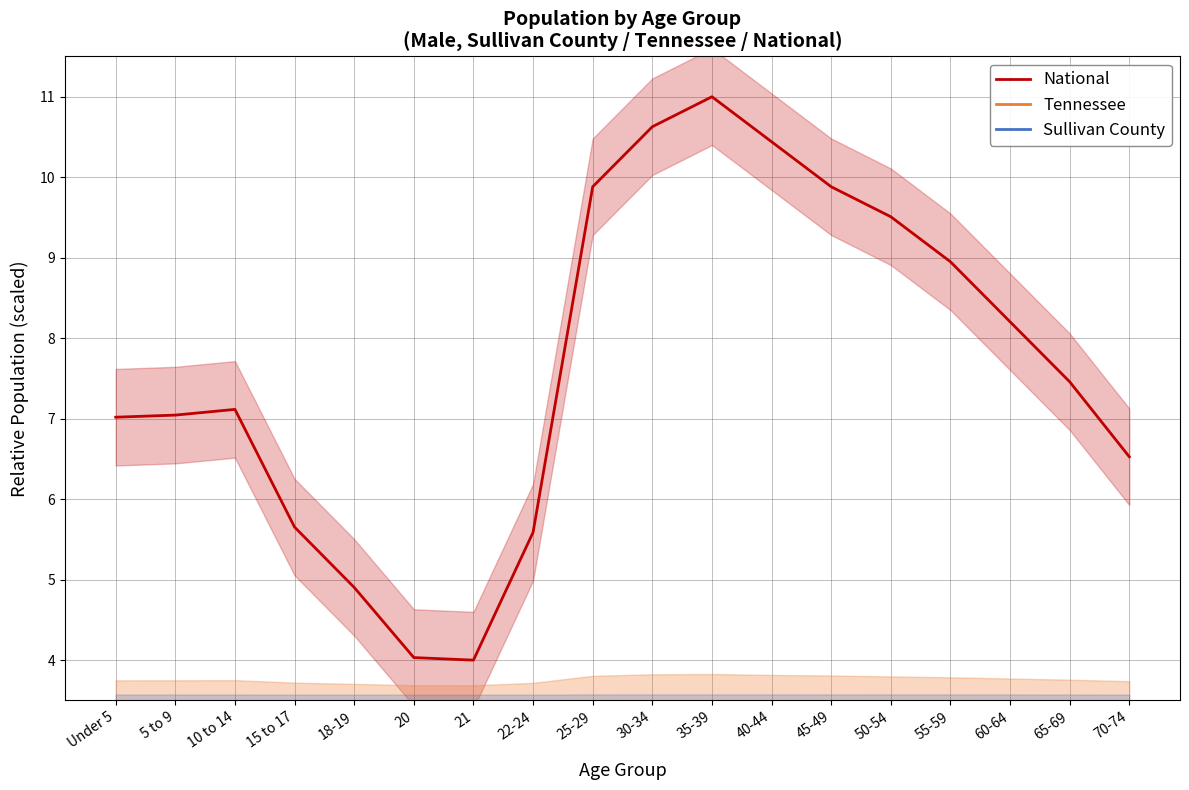

What is the label of the 11th point from the left?

35-39